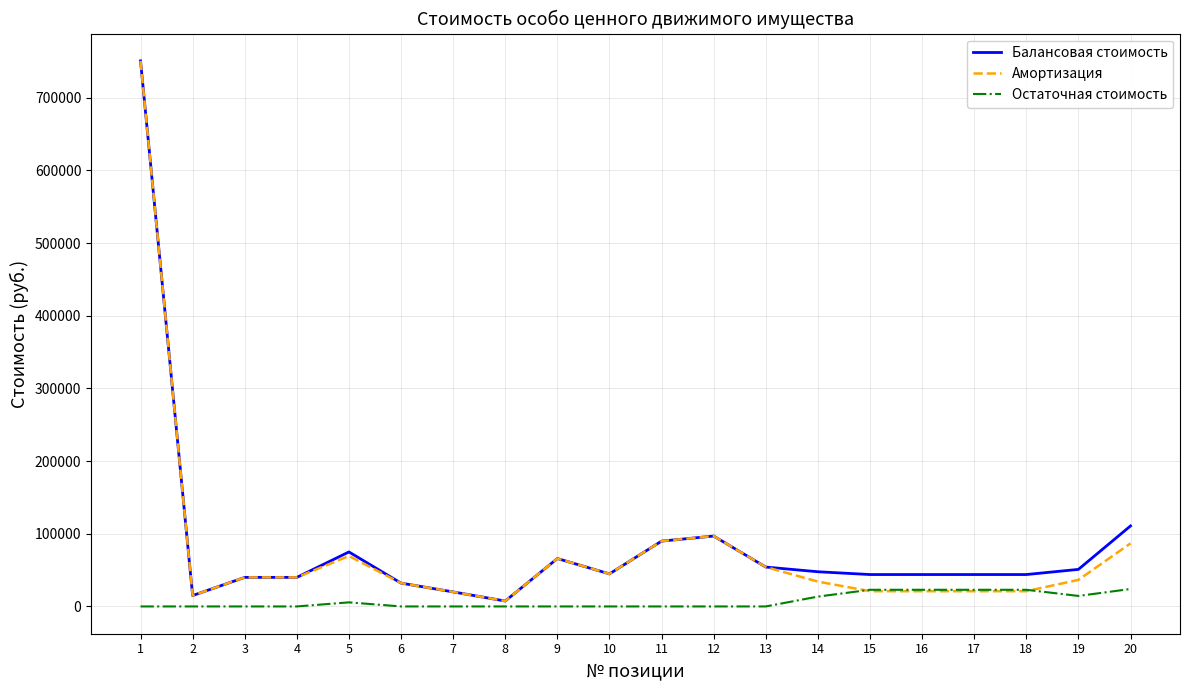

How many lines are shown in the chart?

3